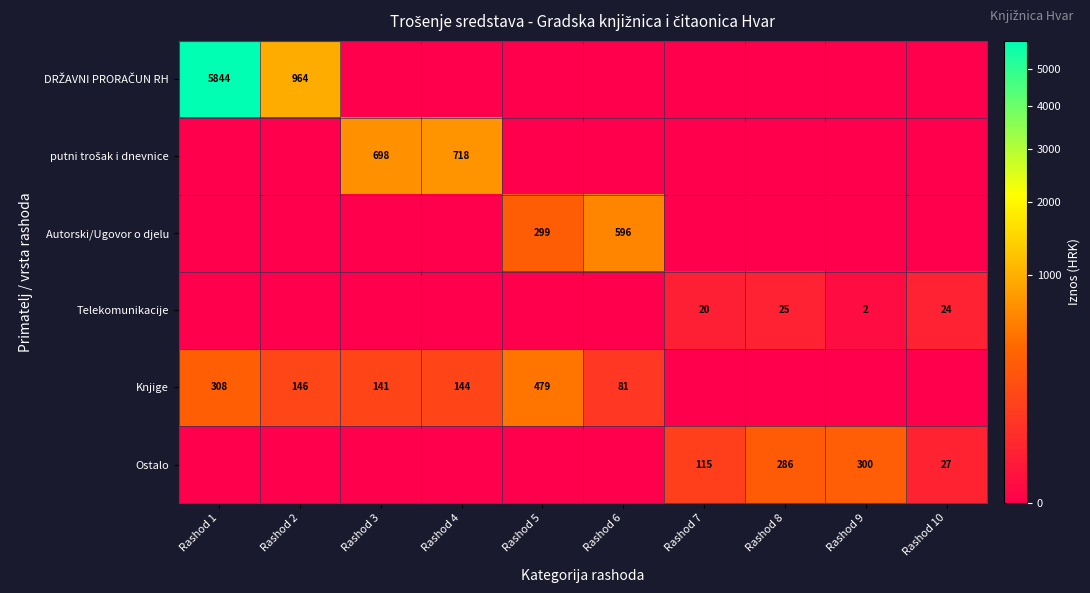

The value of Telekomunikacije at Rashod 8 is 25. True or false?

True